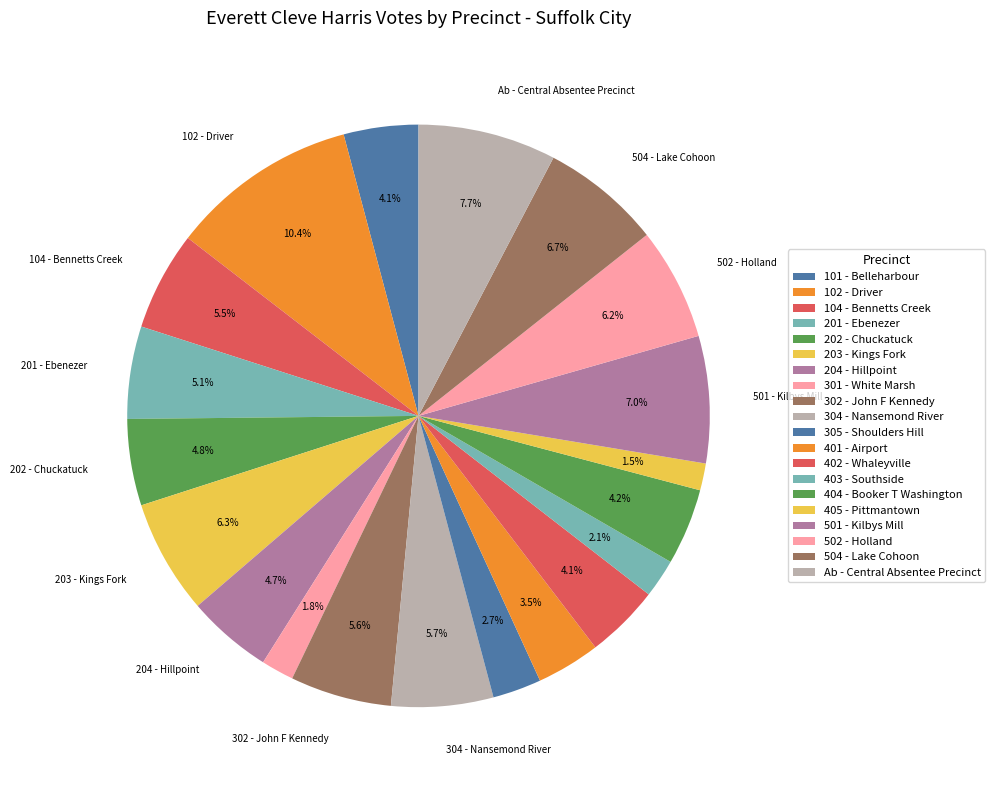

Rank the categories by value from lowest to highest.

405 - Pittmantown, 301 - White Marsh, 403 - Southside, 305 - Shoulders Hill, 401 - Airport, 402 - Whaleyville, 101 - Belleharbour, 404 - Booker T Washington, 204 - Hillpoint, 202 - Chuckatuck, 201 - Ebenezer, 104 - Bennetts Creek, 302 - John F Kennedy, 304 - Nansemond River, 502 - Holland, 203 - Kings Fork, 504 - Lake Cohoon, 501 - Kilbys Mill, Ab - Central Absentee Precinct, 102 - Driver